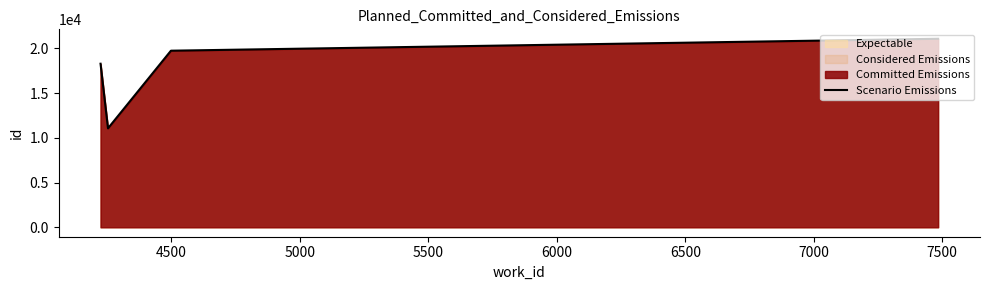

What is the minimum value shown in the chart?

11066